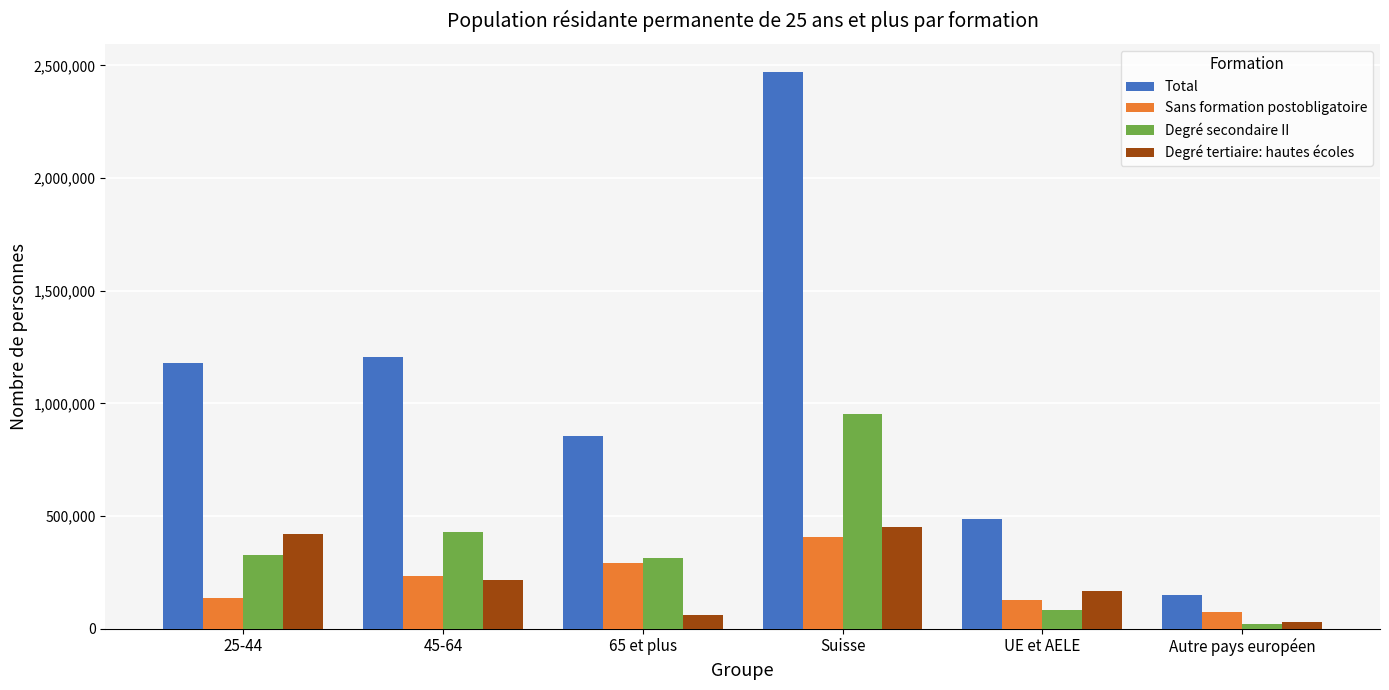

How many bars are there in total?

24